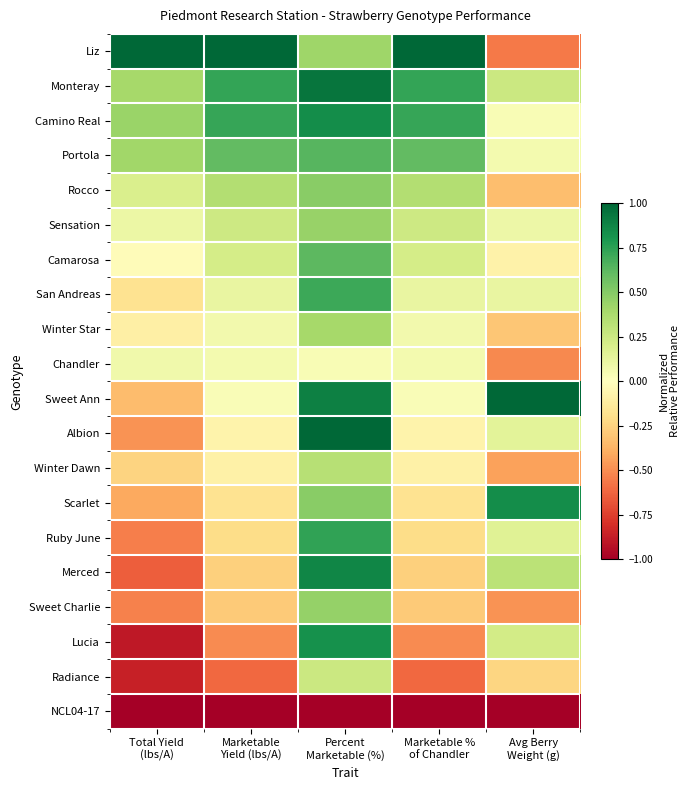

Reading left to right, extract all data points from this chart.

Liz: Total Yield
(lbs/A)=1.0	Marketable
Yield (lbs/A)=1.0	Percent
Marketable (%)=0.4	Marketable %
of Chandler=1.0	Avg Berry
Weight (g)=-0.6
Monteray: Total Yield
(lbs/A)=0.4	Marketable
Yield (lbs/A)=0.7	Percent
Marketable (%)=0.9	Marketable %
of Chandler=0.7	Avg Berry
Weight (g)=0.3
Camino Real: Total Yield
(lbs/A)=0.4	Marketable
Yield (lbs/A)=0.7	Percent
Marketable (%)=0.8	Marketable %
of Chandler=0.7	Avg Berry
Weight (g)=0.0
Portola: Total Yield
(lbs/A)=0.4	Marketable
Yield (lbs/A)=0.6	Percent
Marketable (%)=0.6	Marketable %
of Chandler=0.6	Avg Berry
Weight (g)=0.1
Rocco: Total Yield
(lbs/A)=0.2	Marketable
Yield (lbs/A)=0.3	Percent
Marketable (%)=0.5	Marketable %
of Chandler=0.3	Avg Berry
Weight (g)=-0.3
Sensation: Total Yield
(lbs/A)=0.1	Marketable
Yield (lbs/A)=0.2	Percent
Marketable (%)=0.4	Marketable %
of Chandler=0.2	Avg Berry
Weight (g)=0.1
Camarosa: Total Yield
(lbs/A)=-0.0	Marketable
Yield (lbs/A)=0.2	Percent
Marketable (%)=0.6	Marketable %
of Chandler=0.2	Avg Berry
Weight (g)=-0.1
San Andreas: Total Yield
(lbs/A)=-0.2	Marketable
Yield (lbs/A)=0.1	Percent
Marketable (%)=0.7	Marketable %
of Chandler=0.1	Avg Berry
Weight (g)=0.1
Winter Star: Total Yield
(lbs/A)=-0.1	Marketable
Yield (lbs/A)=0.1	Percent
Marketable (%)=0.4	Marketable %
of Chandler=0.1	Avg Berry
Weight (g)=-0.3
Chandler: Total Yield
(lbs/A)=0.1	Marketable
Yield (lbs/A)=0.1	Percent
Marketable (%)=0.0	Marketable %
of Chandler=0.1	Avg Berry
Weight (g)=-0.5
Sweet Ann: Total Yield
(lbs/A)=-0.3	Marketable
Yield (lbs/A)=0.0	Percent
Marketable (%)=0.9	Marketable %
of Chandler=0.0	Avg Berry
Weight (g)=1.0
Albion: Total Yield
(lbs/A)=-0.5	Marketable
Yield (lbs/A)=-0.1	Percent
Marketable (%)=1.0	Marketable %
of Chandler=-0.1	Avg Berry
Weight (g)=0.1
Winter Dawn: Total Yield
(lbs/A)=-0.2	Marketable
Yield (lbs/A)=-0.1	Percent
Marketable (%)=0.3	Marketable %
of Chandler=-0.1	Avg Berry
Weight (g)=-0.4
Scarlet: Total Yield
(lbs/A)=-0.4	Marketable
Yield (lbs/A)=-0.2	Percent
Marketable (%)=0.5	Marketable %
of Chandler=-0.2	Avg Berry
Weight (g)=0.8
Ruby June: Total Yield
(lbs/A)=-0.5	Marketable
Yield (lbs/A)=-0.2	Percent
Marketable (%)=0.7	Marketable %
of Chandler=-0.2	Avg Berry
Weight (g)=0.2
Merced: Total Yield
(lbs/A)=-0.6	Marketable
Yield (lbs/A)=-0.3	Percent
Marketable (%)=0.9	Marketable %
of Chandler=-0.3	Avg Berry
Weight (g)=0.3
Sweet Charlie: Total Yield
(lbs/A)=-0.5	Marketable
Yield (lbs/A)=-0.3	Percent
Marketable (%)=0.4	Marketable %
of Chandler=-0.3	Avg Berry
Weight (g)=-0.5
Lucia: Total Yield
(lbs/A)=-0.9	Marketable
Yield (lbs/A)=-0.5	Percent
Marketable (%)=0.8	Marketable %
of Chandler=-0.5	Avg Berry
Weight (g)=0.2
Radiance: Total Yield
(lbs/A)=-0.9	Marketable
Yield (lbs/A)=-0.6	Percent
Marketable (%)=0.3	Marketable %
of Chandler=-0.6	Avg Berry
Weight (g)=-0.2
NCL04-17: Total Yield
(lbs/A)=-1.0	Marketable
Yield (lbs/A)=-1.0	Percent
Marketable (%)=-1.0	Marketable %
of Chandler=-1.0	Avg Berry
Weight (g)=-1.0